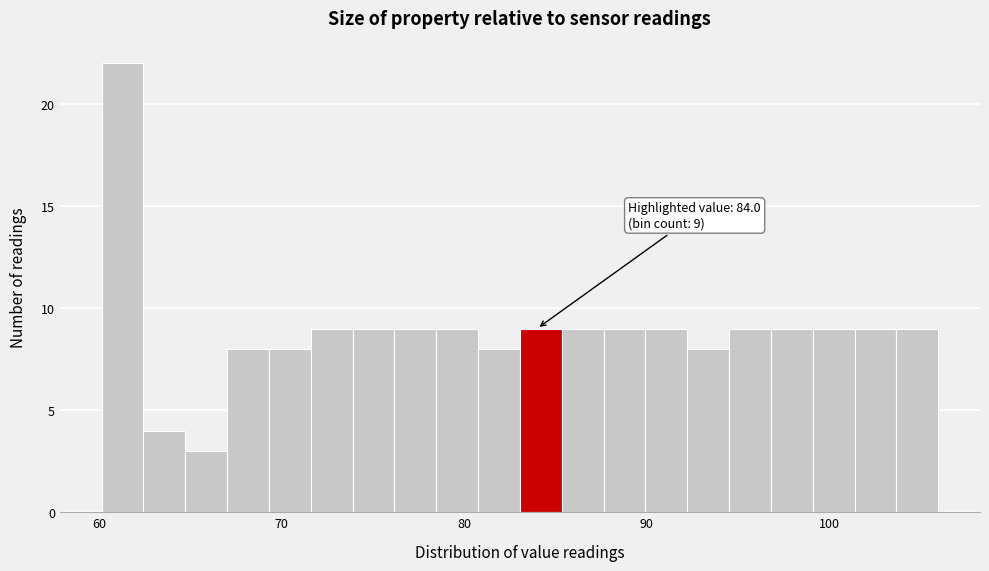

Read against the x-axis, roughly where is the centre of the tallest bar?

61